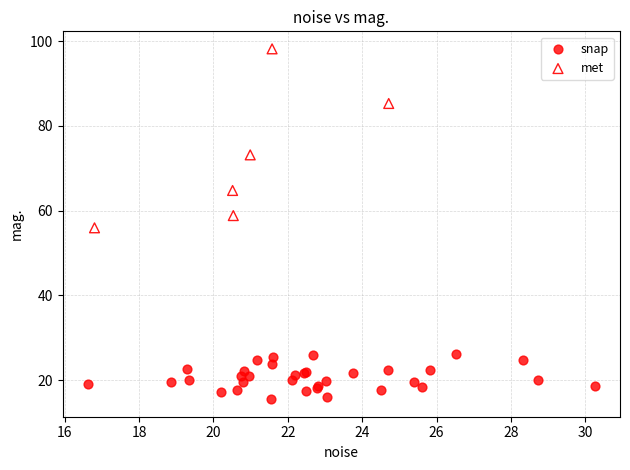

Which series contains the highest Y value?

met